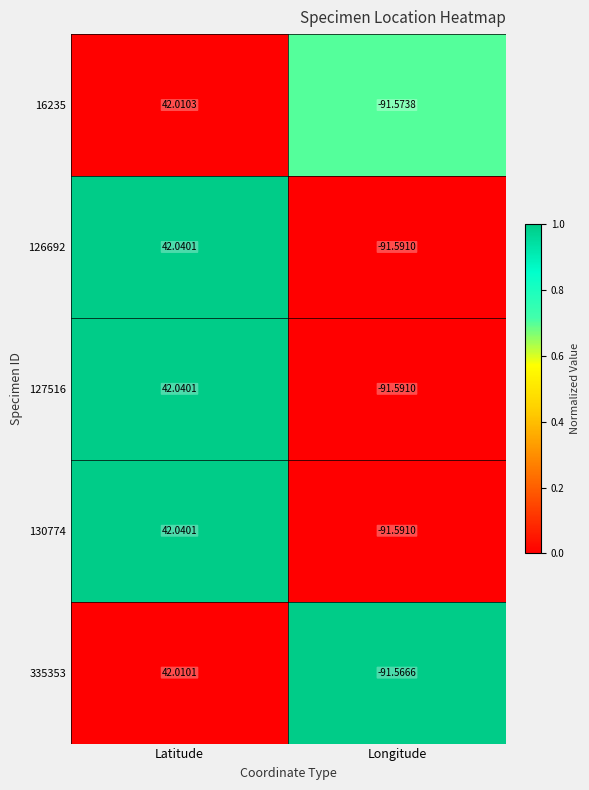

At which label does 126692 reach its peak?

Latitude